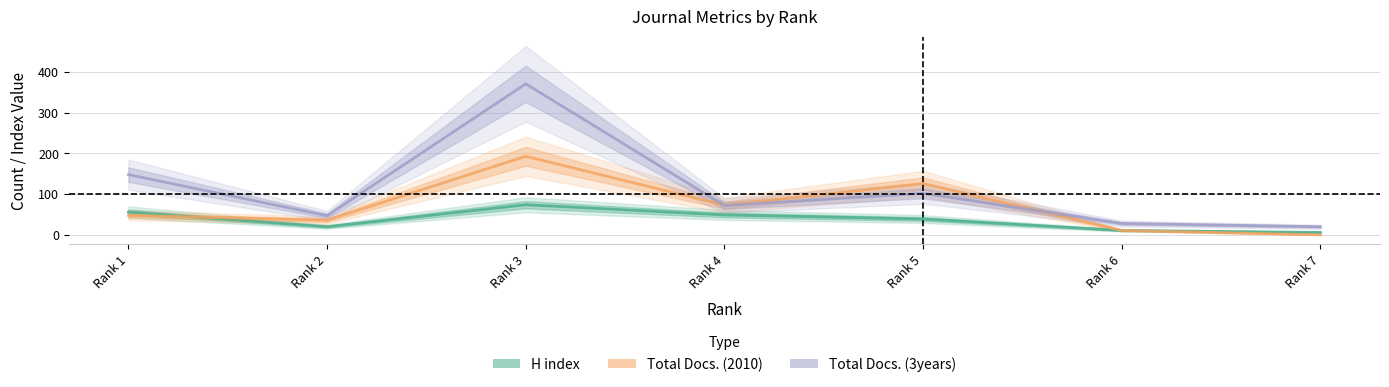

True or false: H index has a value of 83 at Rank 4.

False